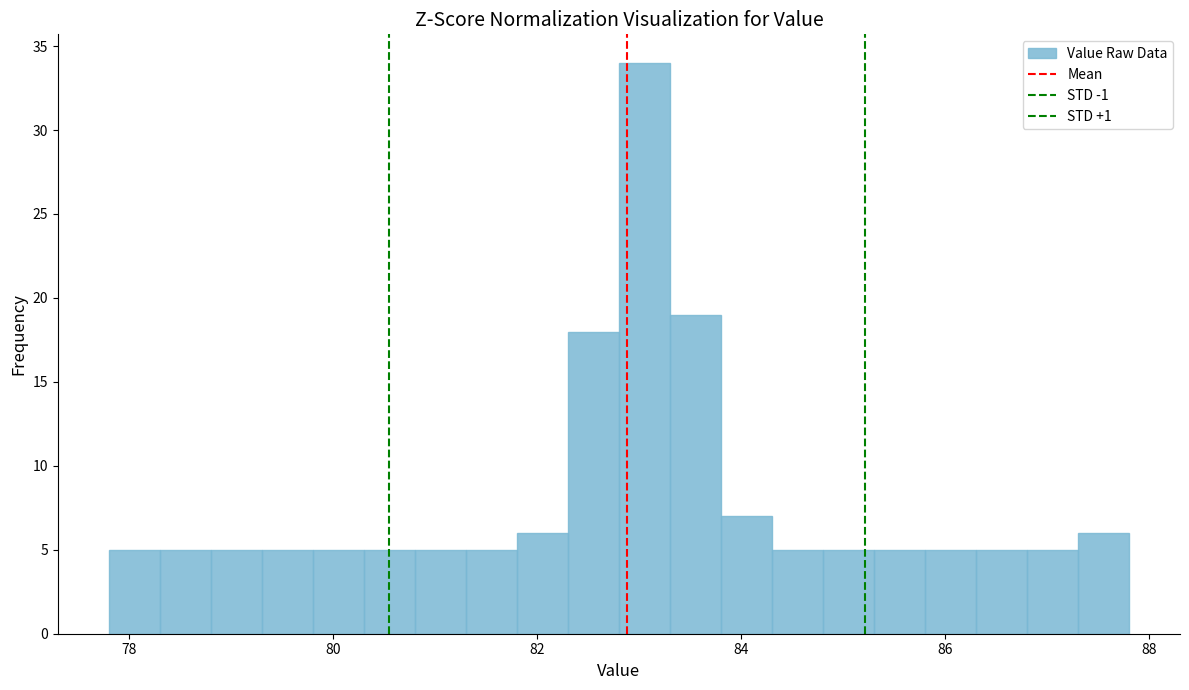

Read against the x-axis, roughly where is the centre of the tallest bar?

83.0